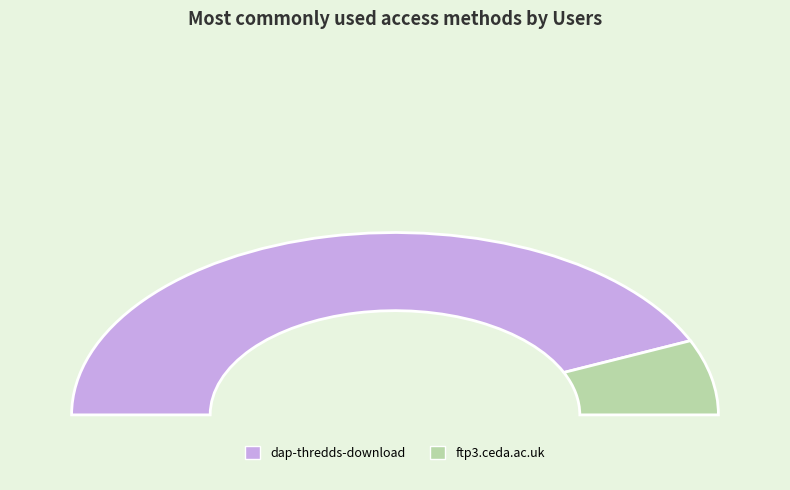

How many segments does this pie chart have?

2